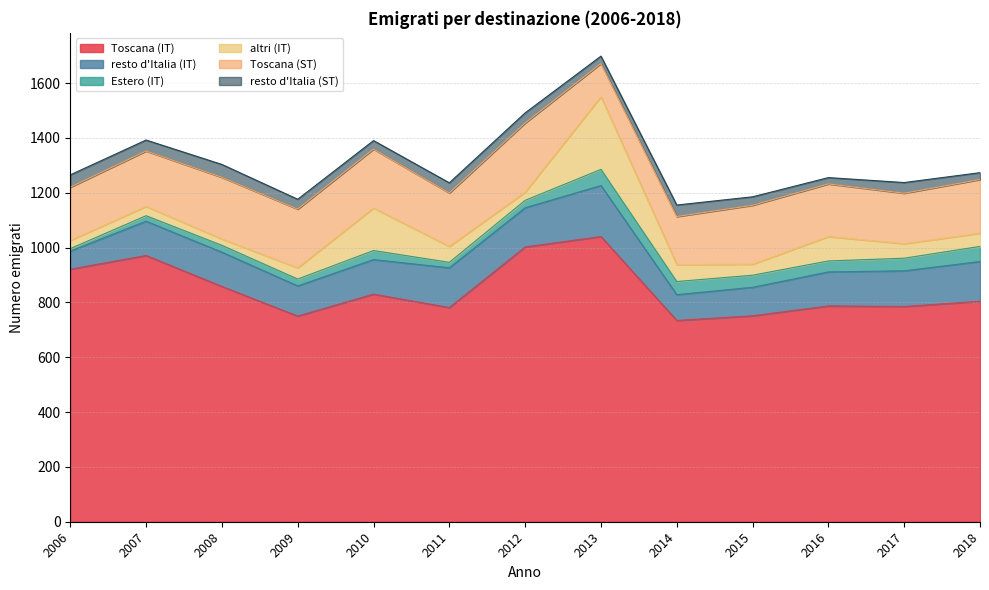

Between 2013 and 2016, which series saw the biggest shift?

Toscana (IT)